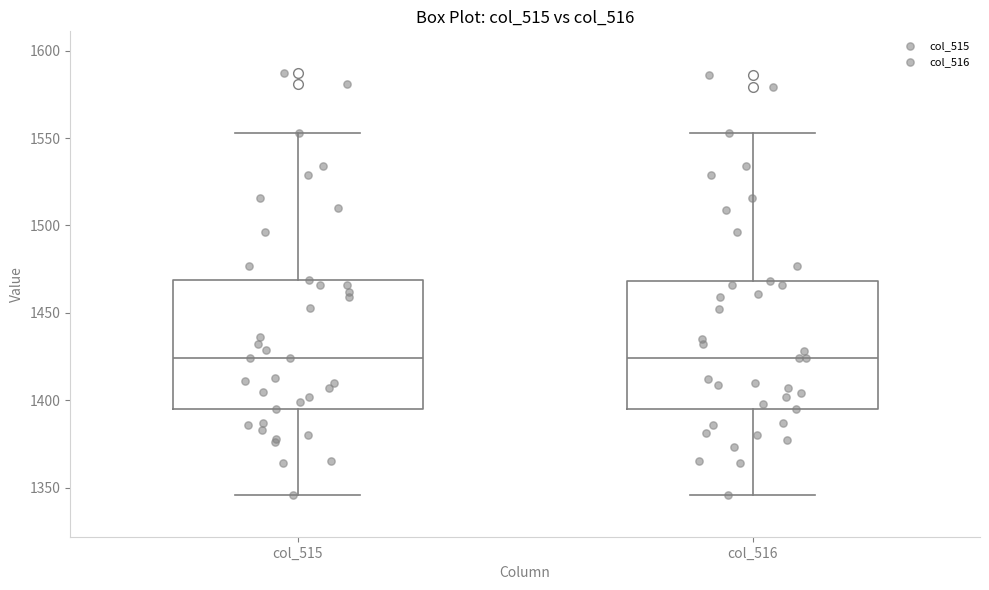

Reading left to right, transcribe this box plot: for each box, give where its median line is, the range the box spans, and where its two whiskers end, as read against the y-axis. The values are not printed on the chart, so give them approximately, as read against the axis.

col_515: median 1425, box 1395 to 1470, whiskers 1345 to 1555
col_516: median 1425, box 1395 to 1470, whiskers 1345 to 1555